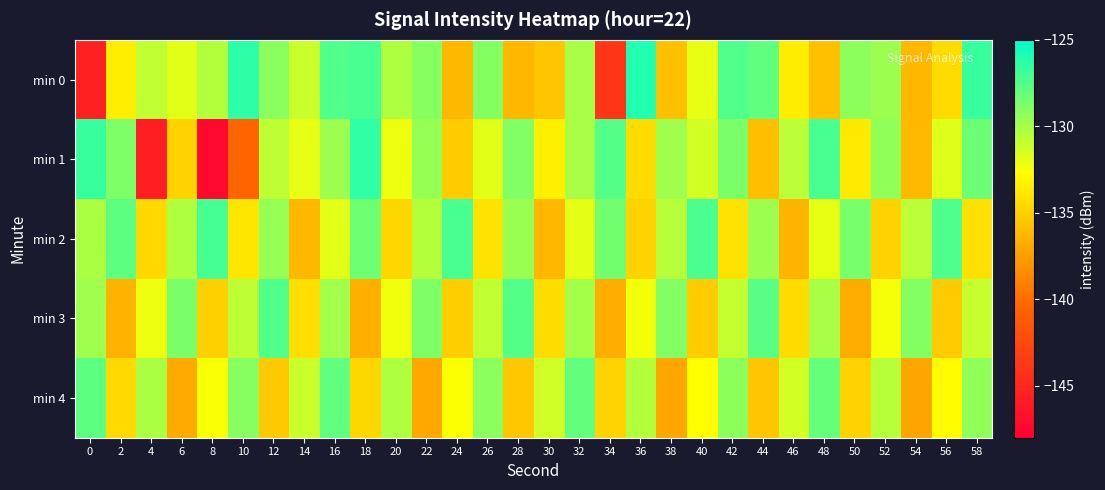

Reading left to right, extract all data points from this chart.

min 0: 0=-145.4	2=-133.5	4=-130.8	6=-131.8	8=-130.4	10=-126.4	12=-129.2	14=-131.1	16=-127.5	18=-127.2	20=-130.3	22=-129.1	24=-136.2	26=-129.0	28=-136.3	30=-135.5	32=-130.1	34=-143.9	36=-126.1	38=-135.8	40=-131.9	42=-127.4	44=-127.9	46=-133.5	48=-135.8	50=-129.3	52=-129.7	54=-136.3	56=-134.5	58=-126.7
min 1: 0=-126.7	2=-128.8	4=-145.6	6=-134.9	8=-147.2	10=-140.4	12=-130.7	14=-131.9	16=-129.7	18=-126.5	20=-132.1	22=-129.5	24=-135.2	26=-131.8	28=-128.9	30=-133.4	32=-130.1	34=-127.6	36=-134.5	38=-129.8	40=-131.3	42=-128.7	44=-135.9	46=-130.6	48=-127.2	50=-133.8	52=-129.4	54=-136.1	56=-131.7	58=-128.3
min 2: 0=-130.2	2=-127.8	4=-134.6	6=-130.3	8=-127.1	10=-133.9	12=-129.5	14=-136.2	16=-131.8	18=-128.4	20=-134.7	22=-130.4	24=-127.2	26=-134.0	28=-129.6	30=-136.3	32=-131.9	34=-128.5	36=-134.8	38=-130.5	40=-127.3	42=-134.1	44=-129.7	46=-136.4	48=-132.0	50=-128.6	52=-134.9	54=-130.6	56=-127.4	58=-134.2
min 3: 0=-129.8	2=-136.5	4=-132.1	6=-128.7	8=-135.0	10=-130.7	12=-127.5	14=-134.3	16=-129.9	18=-136.6	20=-132.2	22=-128.8	24=-135.1	26=-130.8	28=-127.6	30=-134.4	32=-130.0	34=-136.7	36=-132.3	38=-128.9	40=-135.2	42=-130.9	44=-127.7	46=-134.5	48=-130.1	50=-136.8	52=-132.4	54=-129.0	56=-135.3	58=-131.0
min 4: 0=-127.8	2=-134.6	4=-130.2	6=-136.9	8=-132.5	10=-129.1	12=-135.4	14=-131.1	16=-127.9	18=-134.7	20=-130.3	22=-137.0	24=-132.6	26=-129.2	28=-135.5	30=-131.2	32=-128.0	34=-134.8	36=-130.4	38=-137.1	40=-132.7	42=-129.3	44=-135.6	46=-131.3	48=-128.1	50=-134.9	52=-130.5	54=-137.2	56=-132.8	58=-129.4